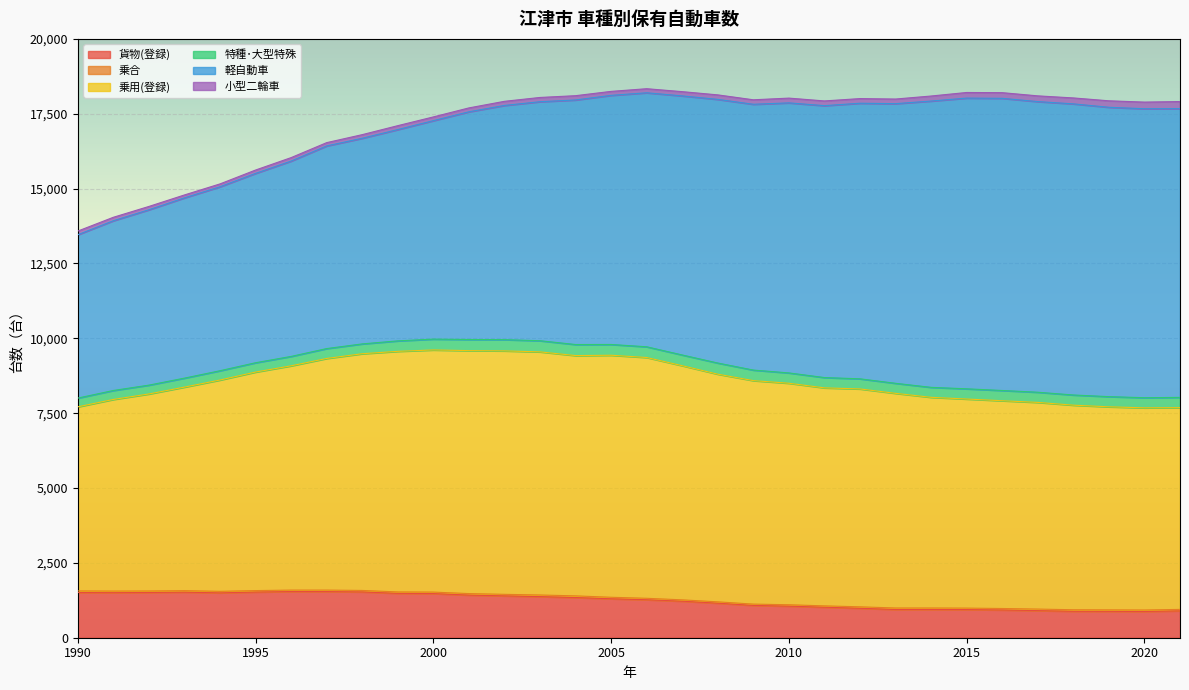

Between 1995 and 2007, which series saw the biggest shift?

軽自動車